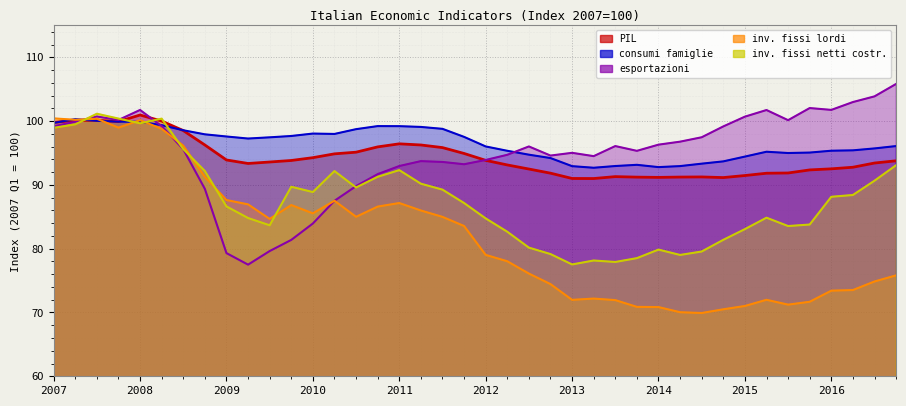

What is the difference between the highest and lowest values at 2011-09-30?

13.8